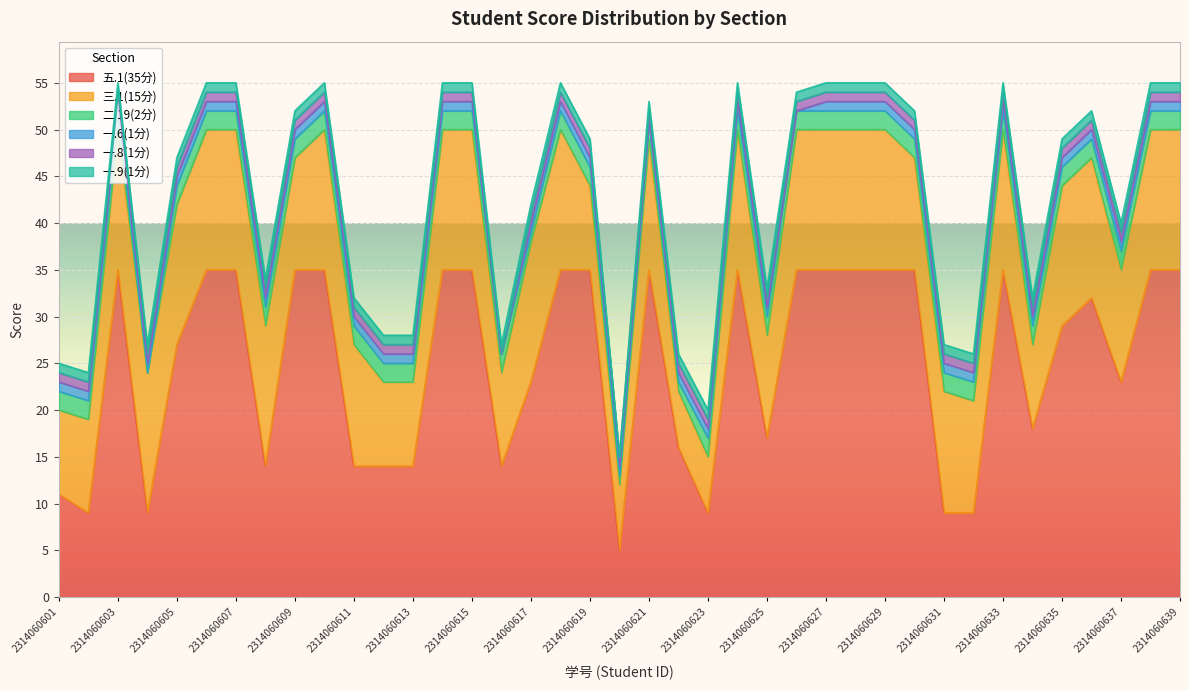

How many interior local peaks does the 三.1(15分) series have?

5